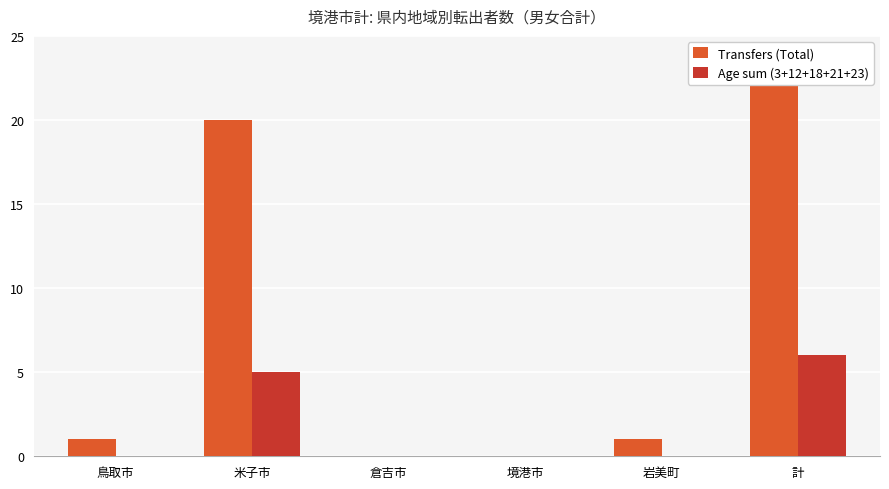

What is the sum of the Transfers (Total) values at 計 and 倉吉市?

22